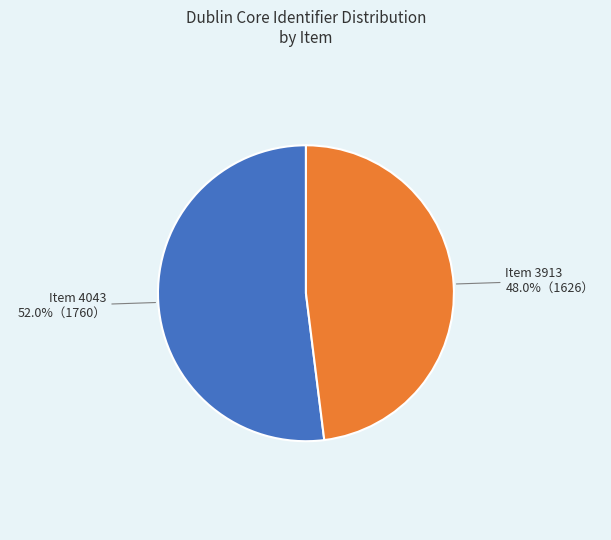

Is there a majority slice in this chart?

Yes